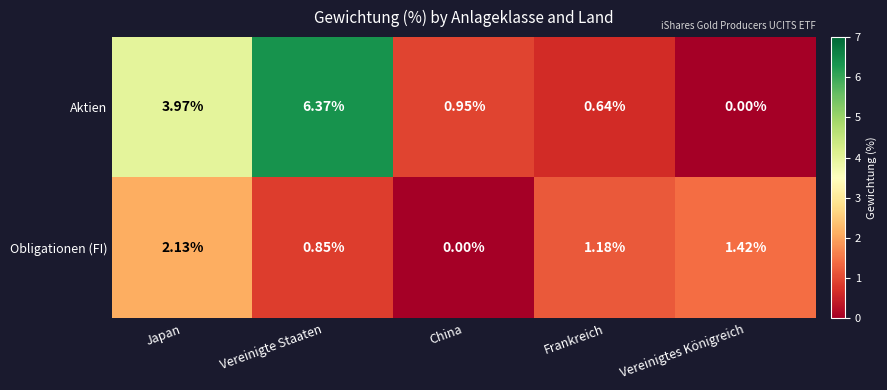

Which series changed the most between Japan and China?

Aktien